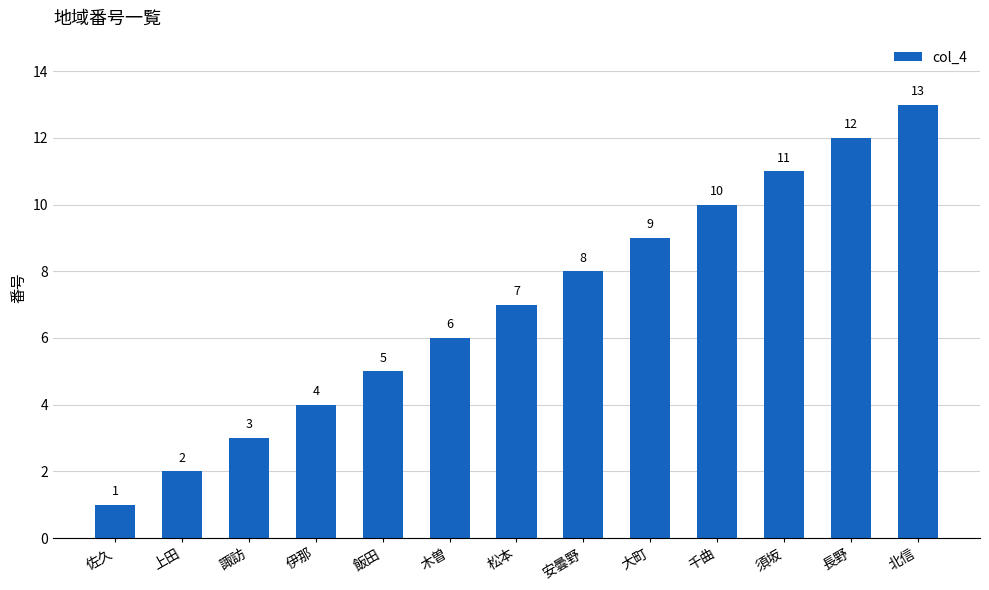

Reading left to right, transcribe all the data shown in this chart.

佐久=1	上田=2	諏訪=3	伊那=4	飯田=5	木曽=6	松本=7	安曇野=8	大町=9	千曲=10	須坂=11	長野=12	北信=13